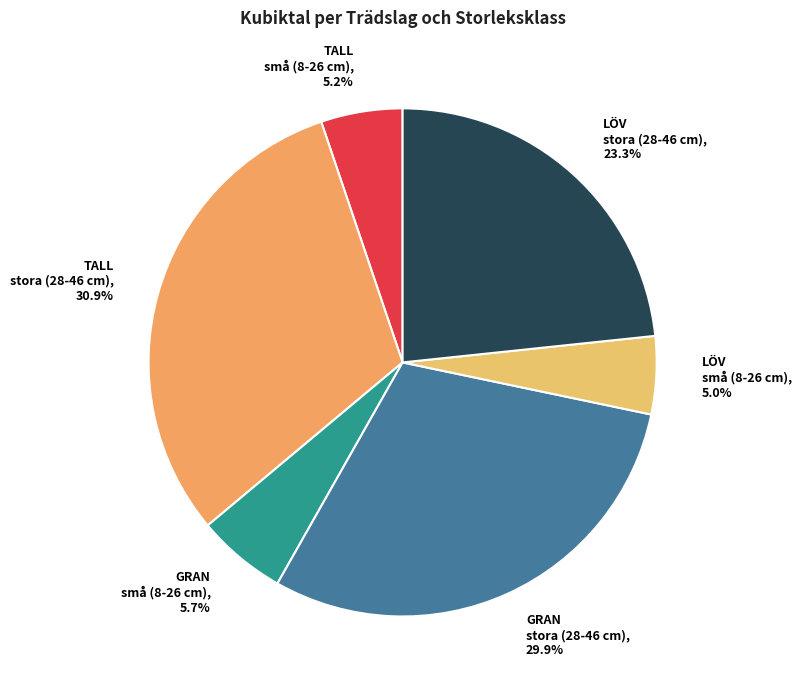

Is there any slice that represents more than half of the pie?

No